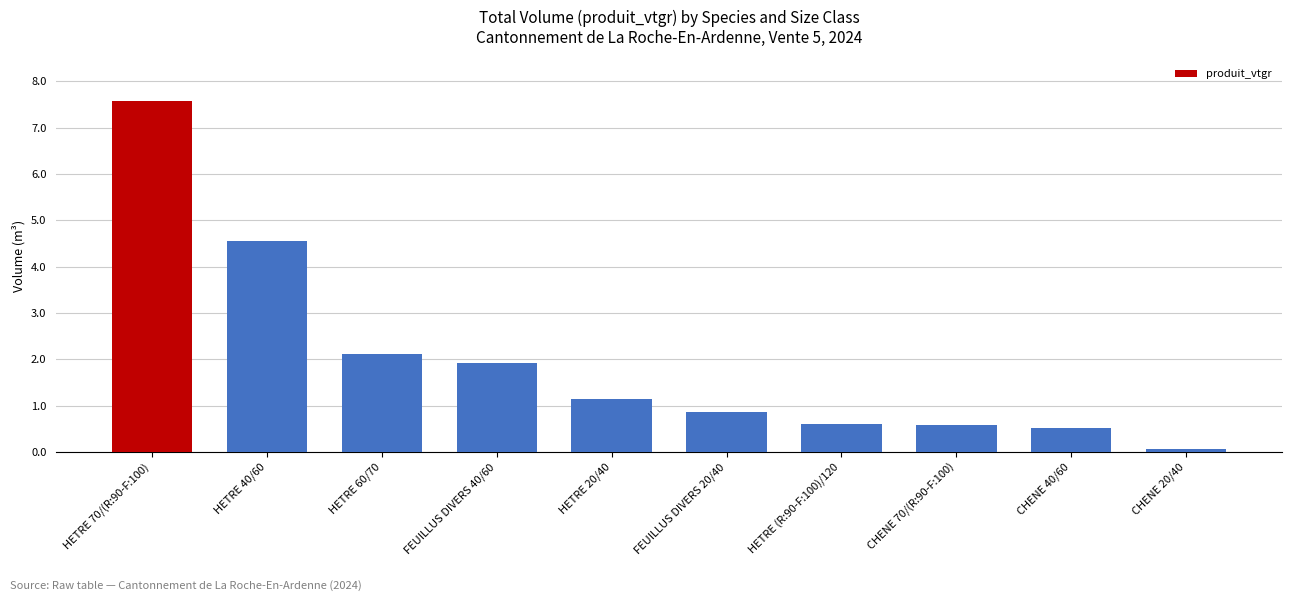

At which category does the chart reach its peak across all series?

HETRE 70/(R:90-F:100)